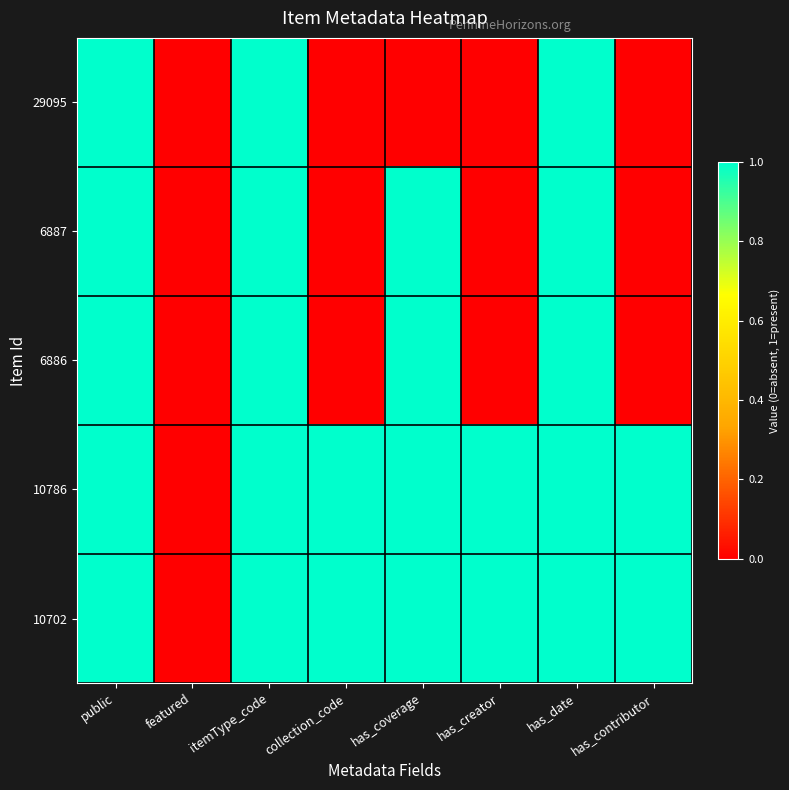

Rank the series at public from highest to lowest value.

29095, 6887, 6886, 10786, 10702